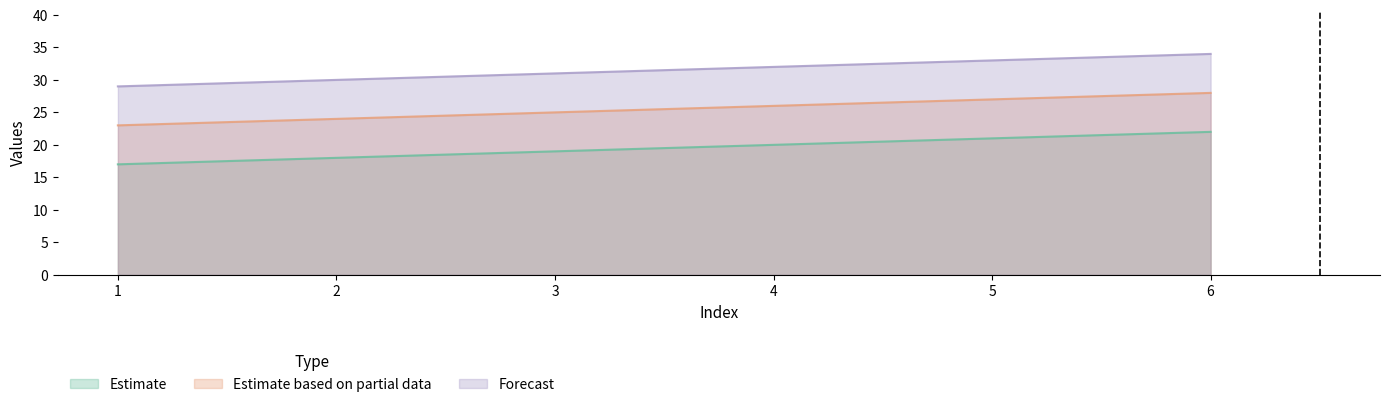

What are all the series names shown in the legend?

Estimate, Estimate based on partial data, Forecast